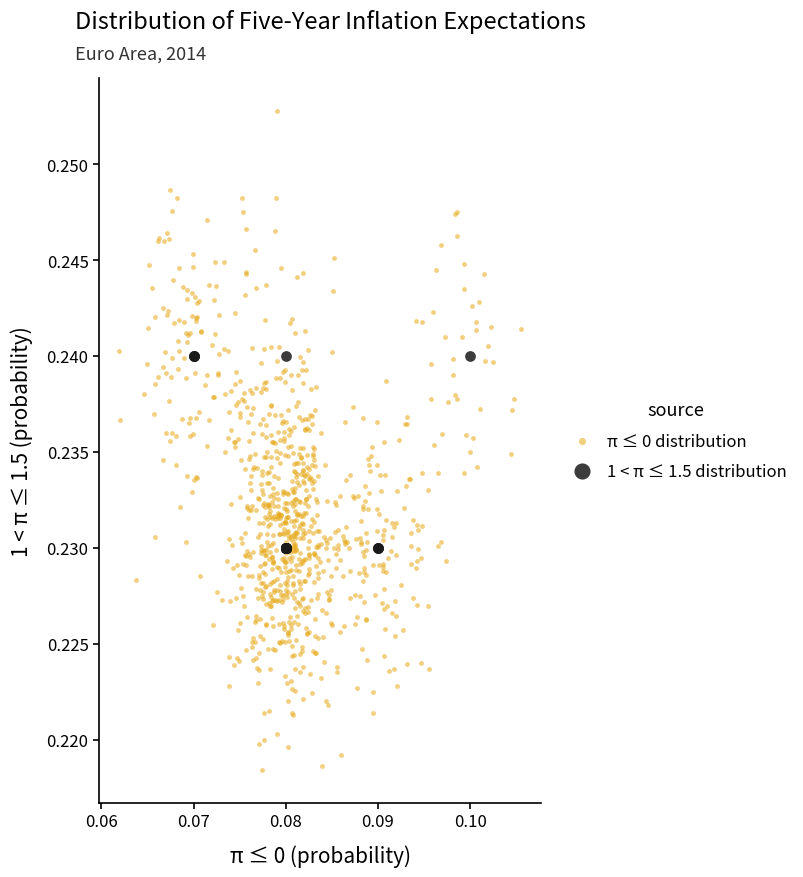

Which series has the largest Y range (max minus min)?

π ≤ 0 distribution